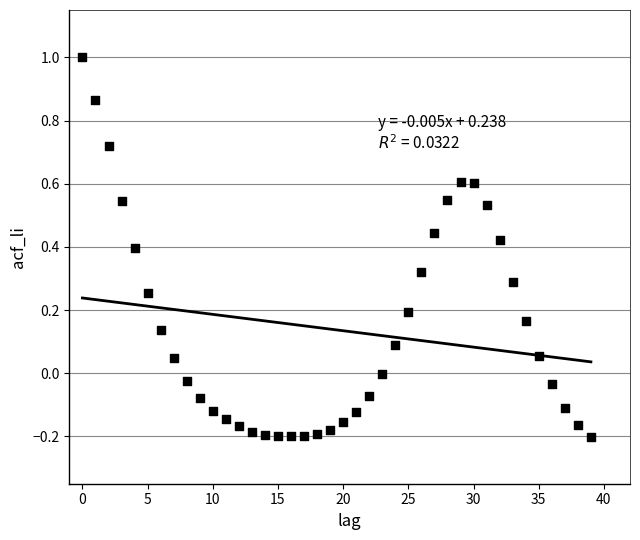

Count the number of points in this scatter plot.

40